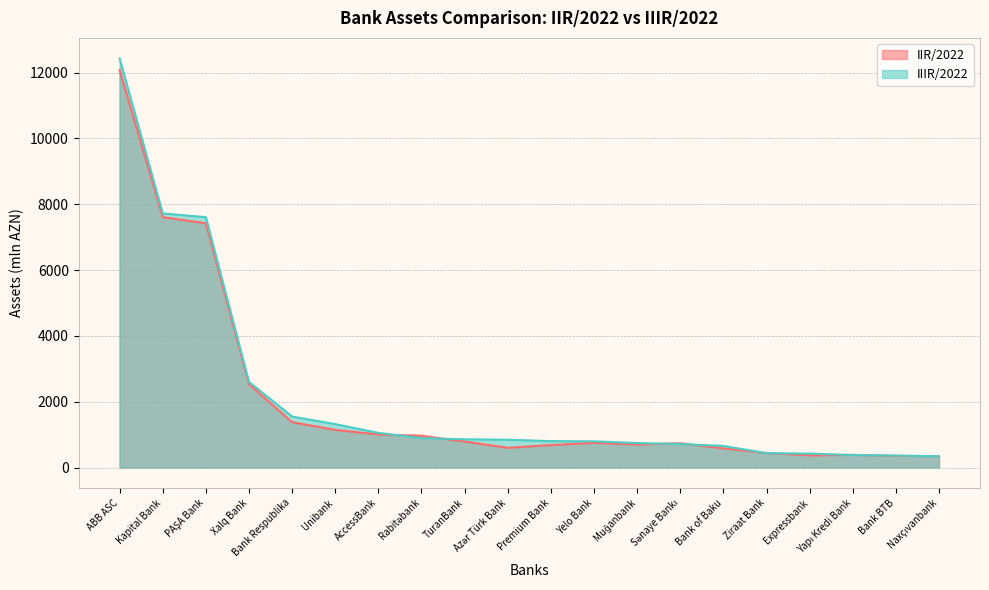

Between Bank Respublika and Unibank, which series saw the biggest shift?

IIR/2022